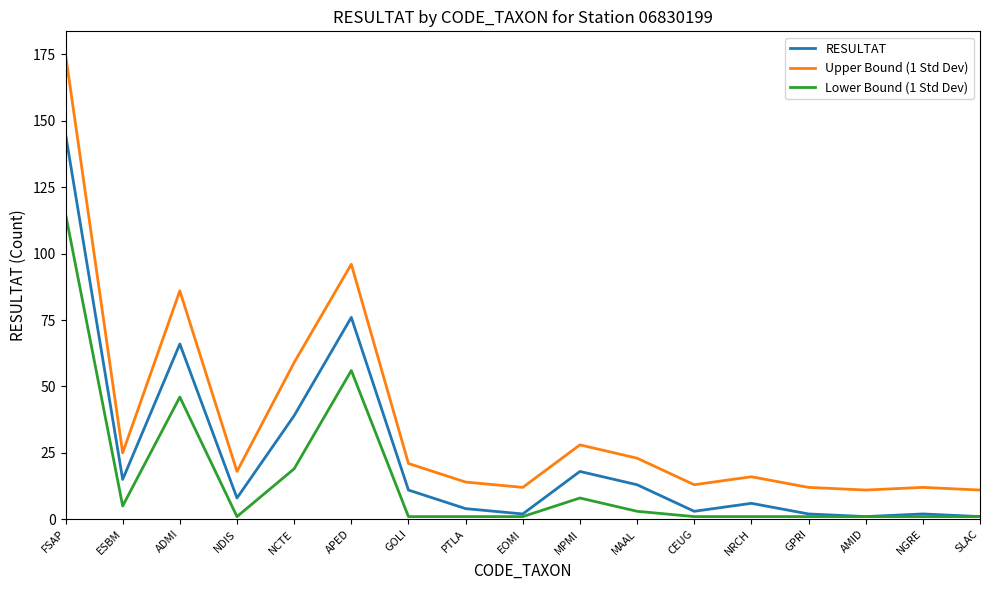

Which series has the largest range (max minus min)?

Upper Bound (1 Std Dev)